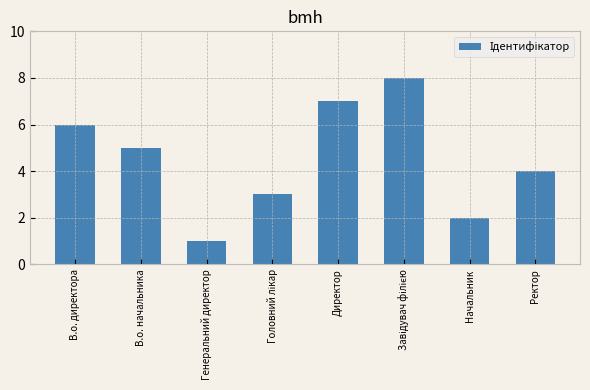

Which category has the lowest value across all series?

Генеральний директор